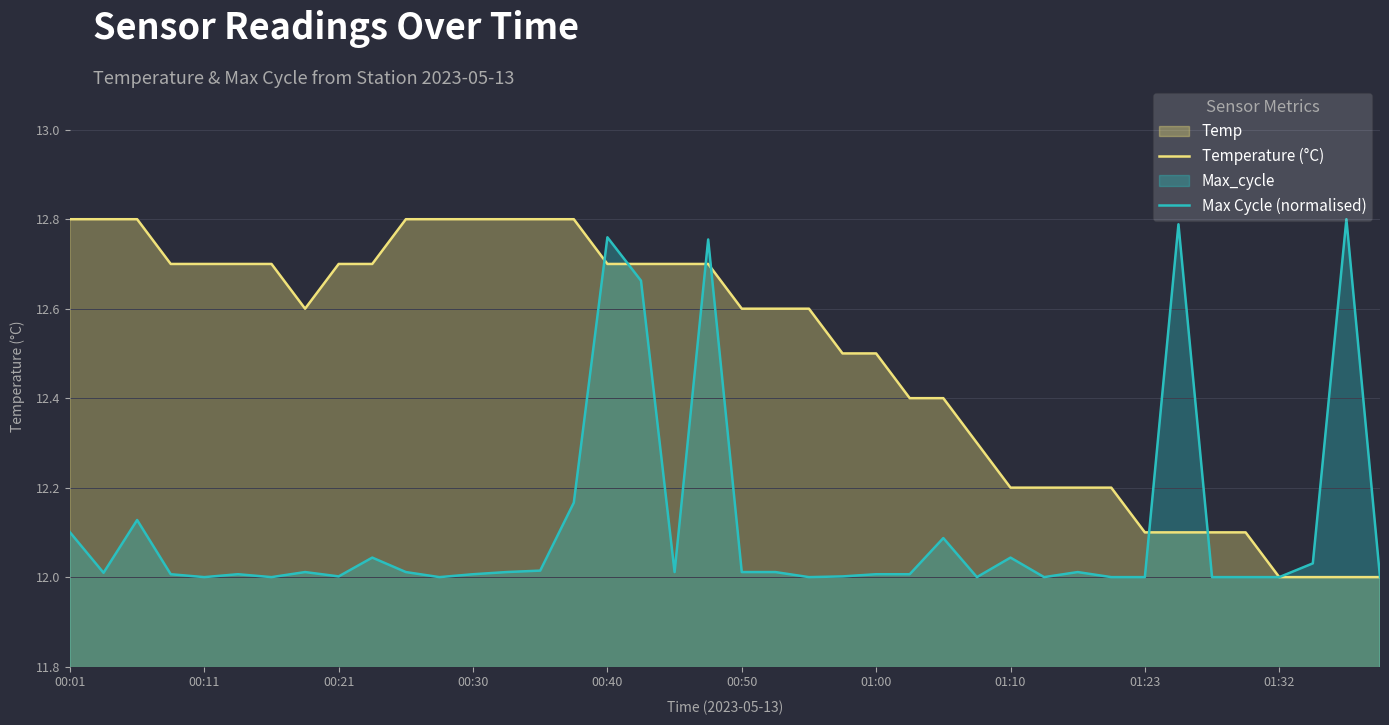

What is the total value across all series at 00:50?

24.6